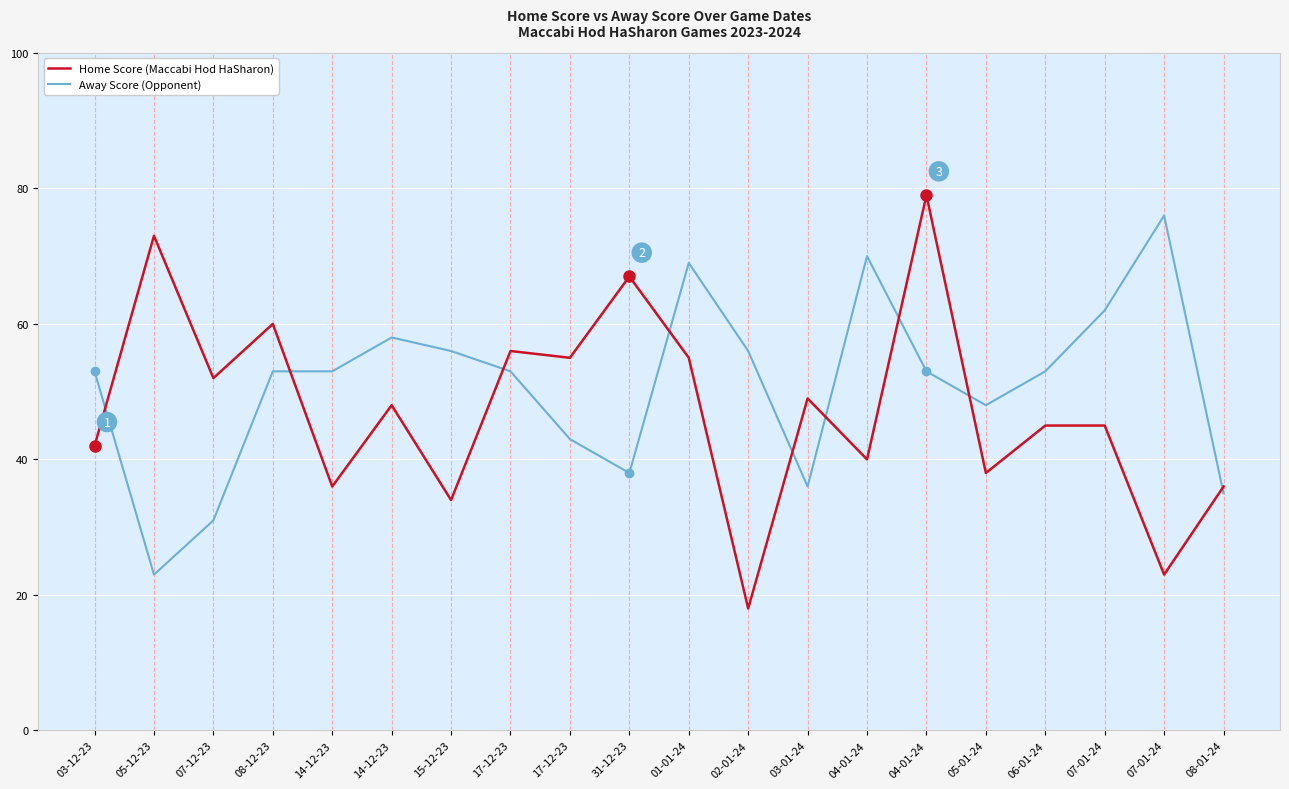

How many distinct data groups are displayed?

2